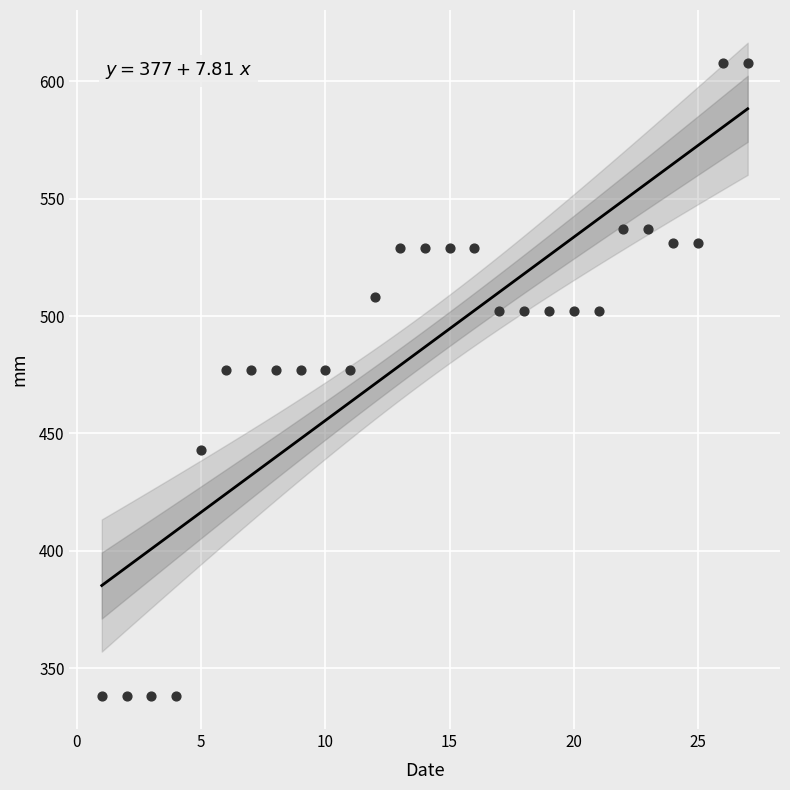

What is the range of X values (max minus min)?

26